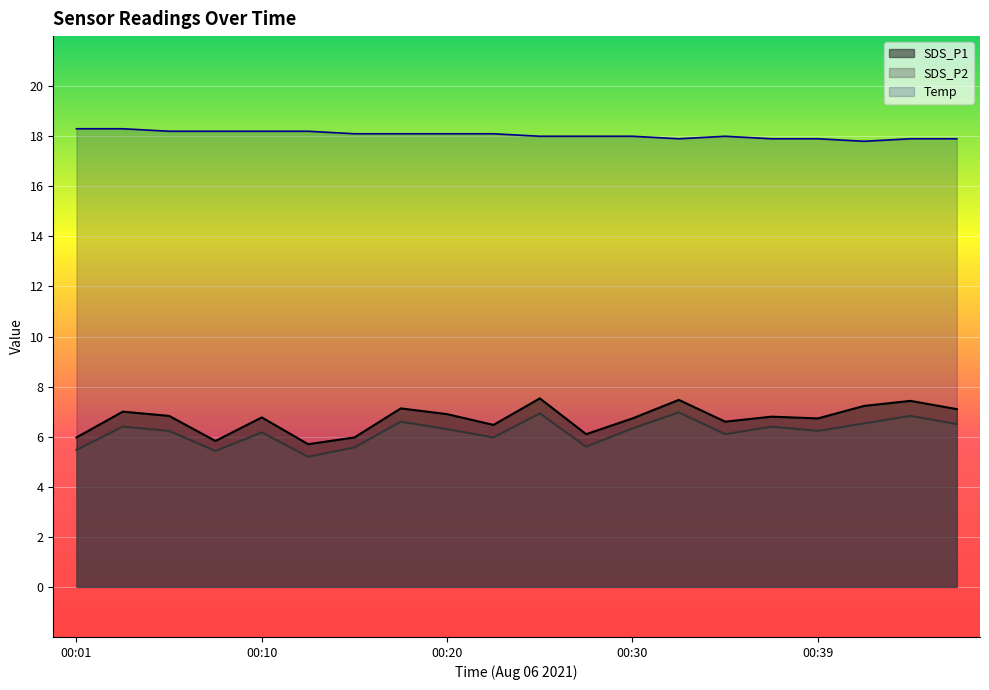

How many lines are shown in the chart?

3